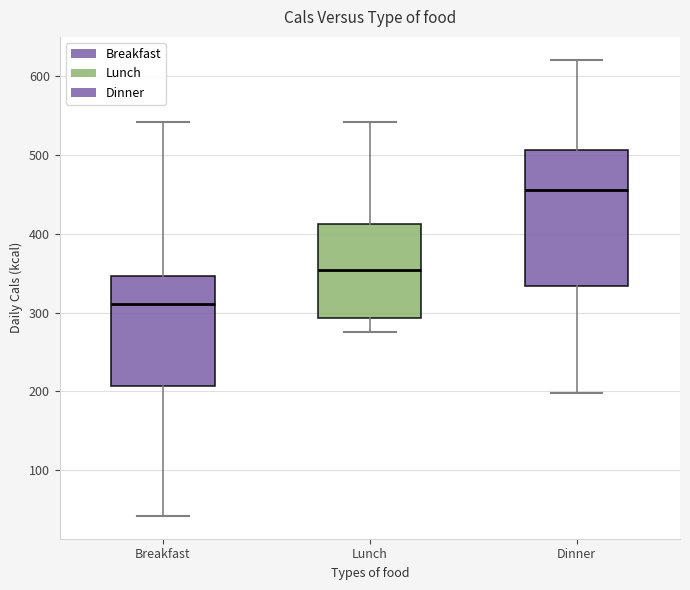

Comparing the boxes themselves (not the whiskers), which one is the tallest?

Dinner